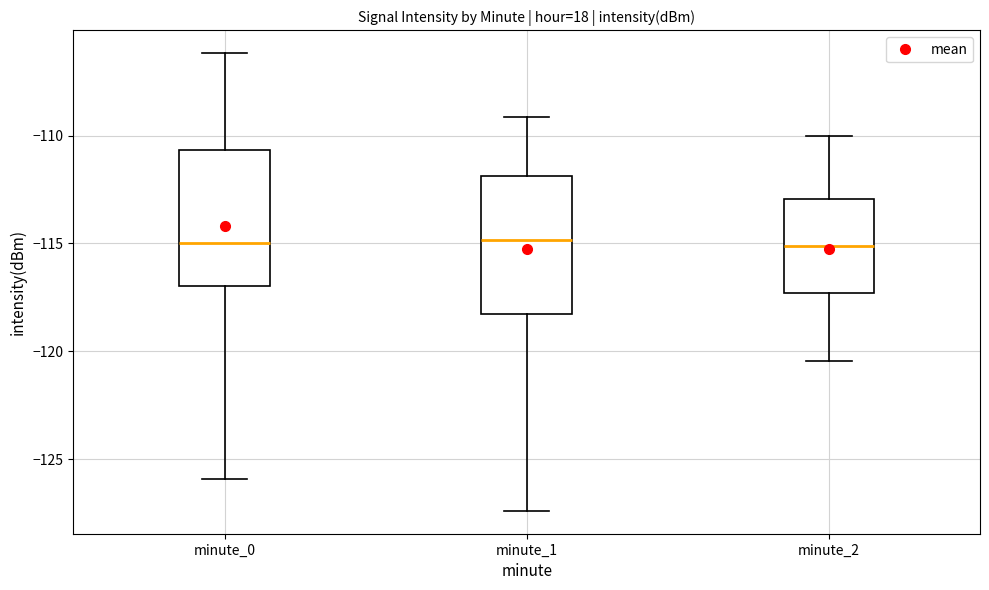

Reading left to right, read every box against the y-axis: the position of its median line, the range the box covers, and the ends of its whiskers. The values are not printed on the chart, so give them approximately, as read against the axis.

minute_0: median -115.0, box -117.0 to -110.5, whiskers -126.0 to -106.0
minute_1: median -115.0, box -118.5 to -112.0, whiskers -127.5 to -109.0
minute_2: median -115.0, box -117.5 to -113.0, whiskers -120.5 to -110.0